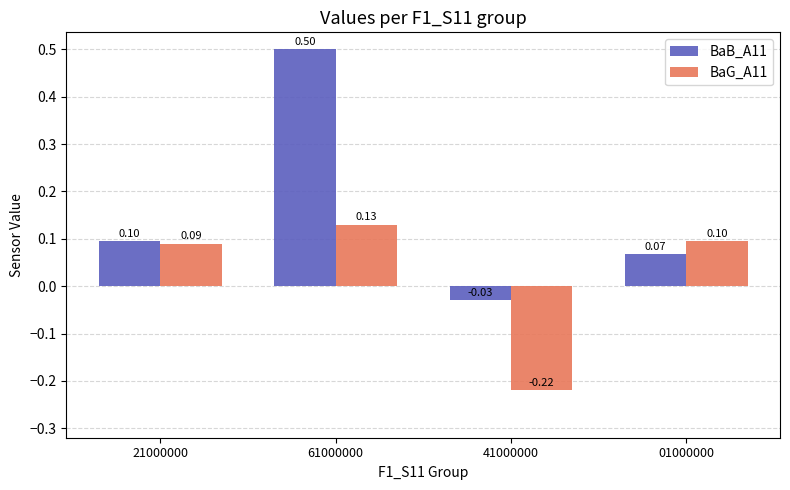

List the labels in order of BaG_A11 value, largest first.

61000000, 01000000, 21000000, 41000000